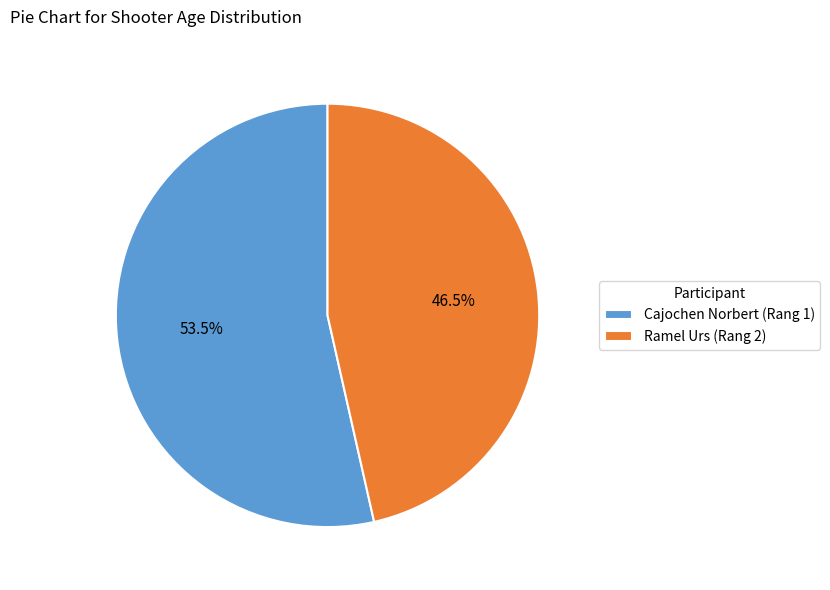

How many segments does this pie chart have?

2